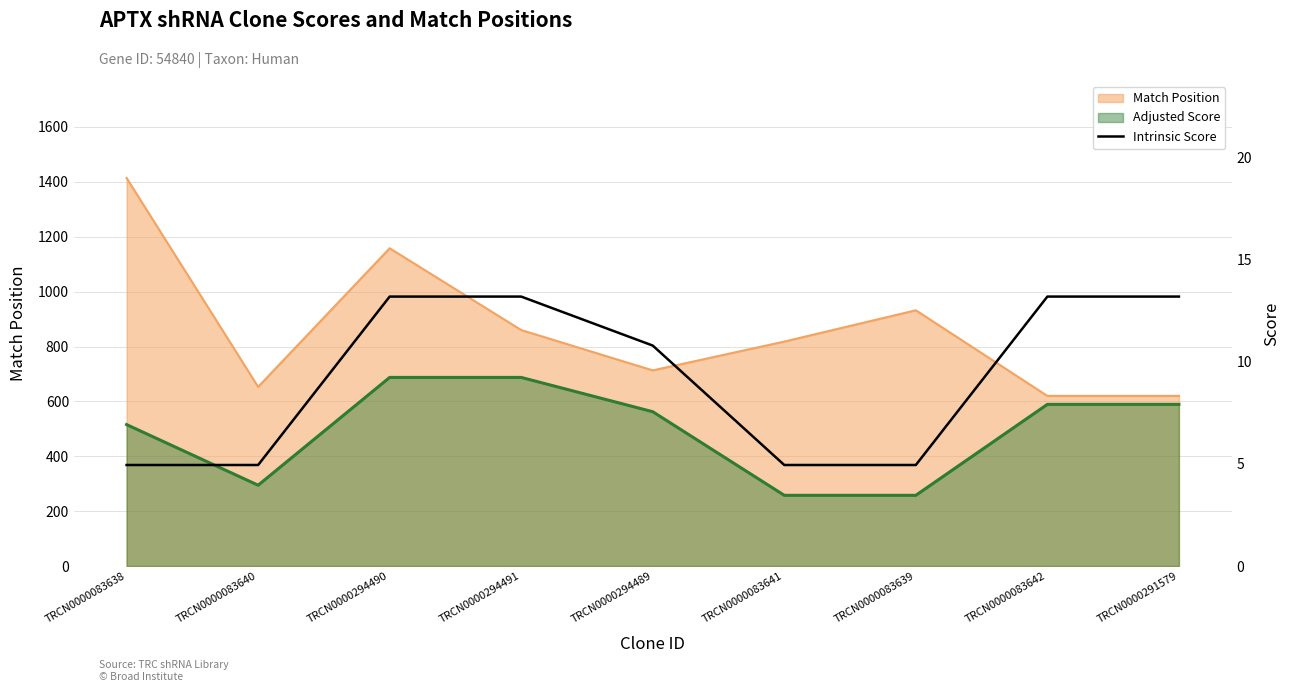

What is the label of the 1st point from the right?

TRCN0000291579